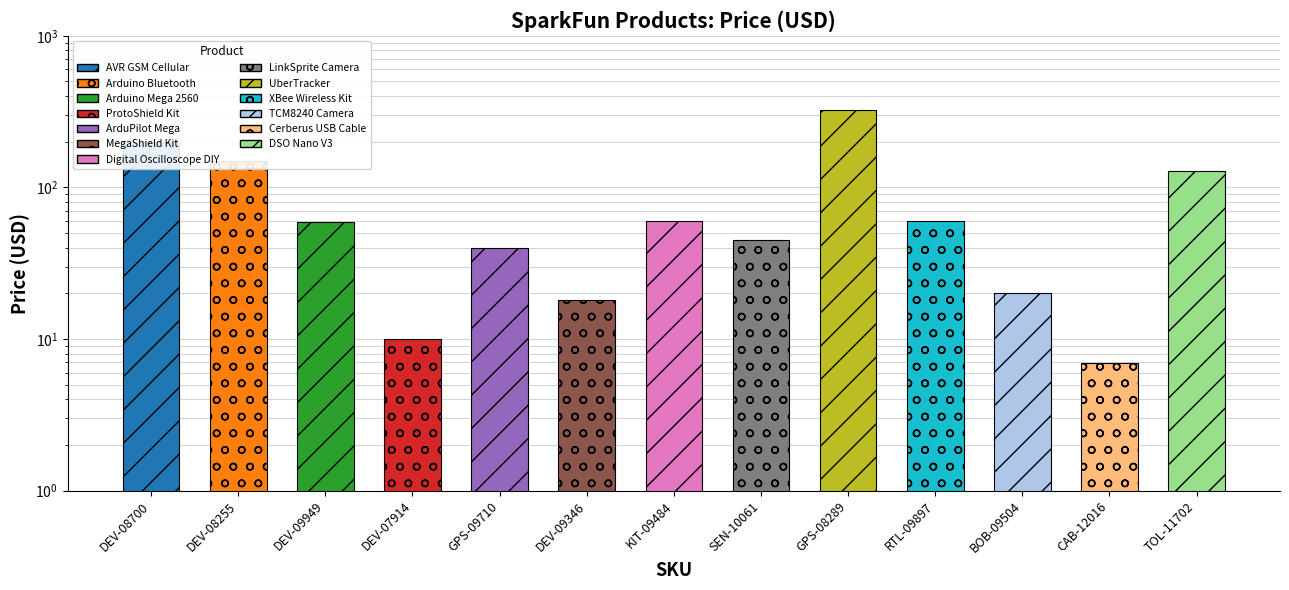

What is the ratio of the value at DEV-08255 to the value at BOB-09504?

7.5